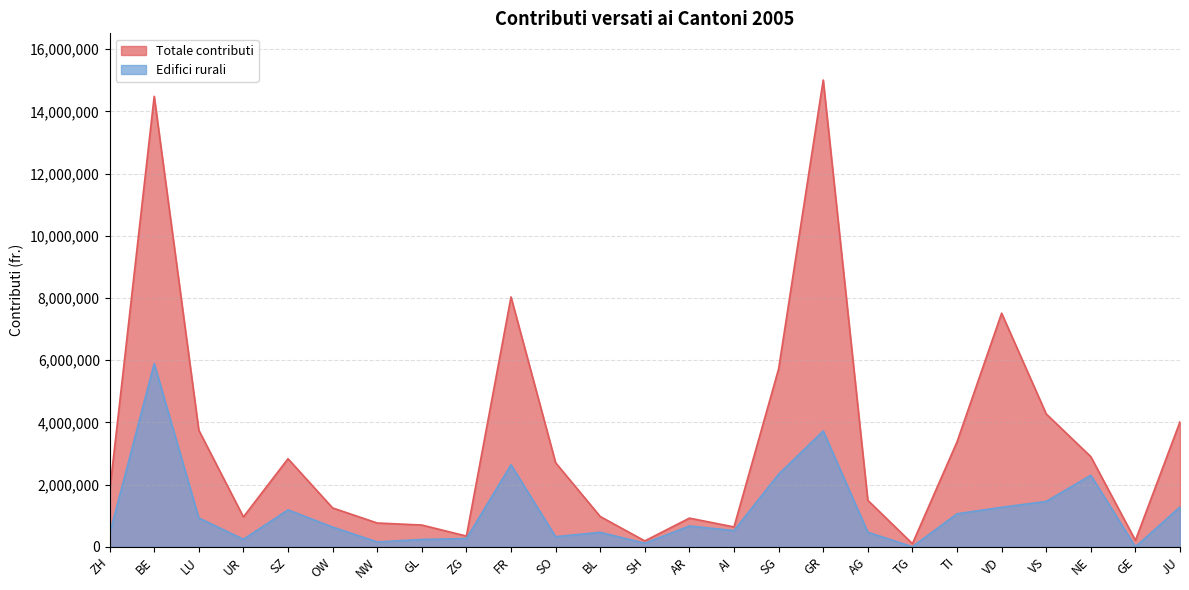

True or false: Totale contributi and Edifici rurali cross at least once.

False